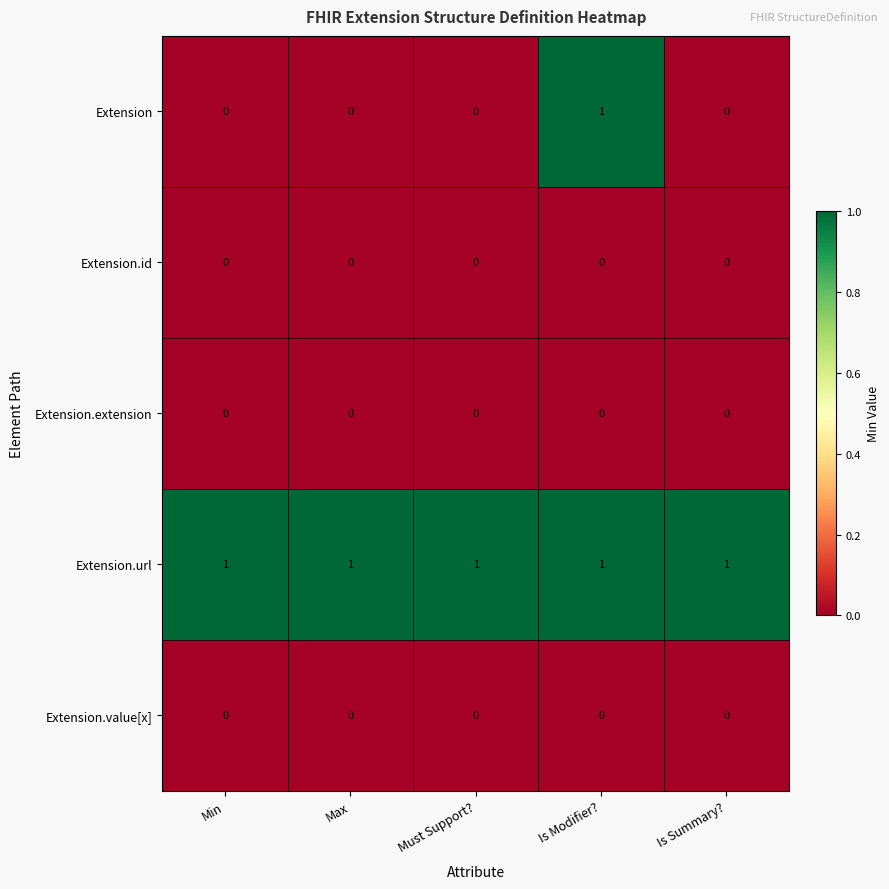

At which category is the sum across all series the highest?

Is Modifier?